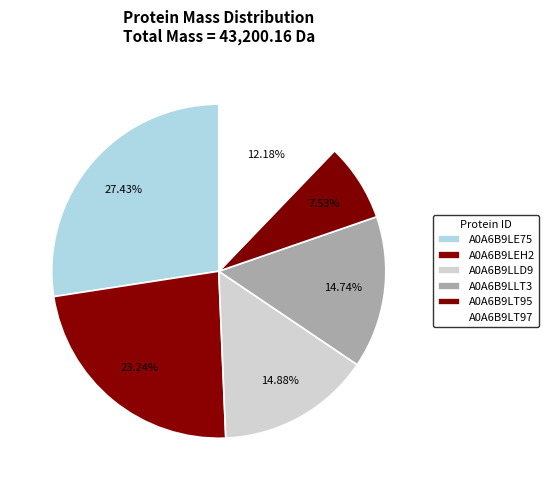

Is it true that A0A6B9LE75 is 16% of the pie?

False